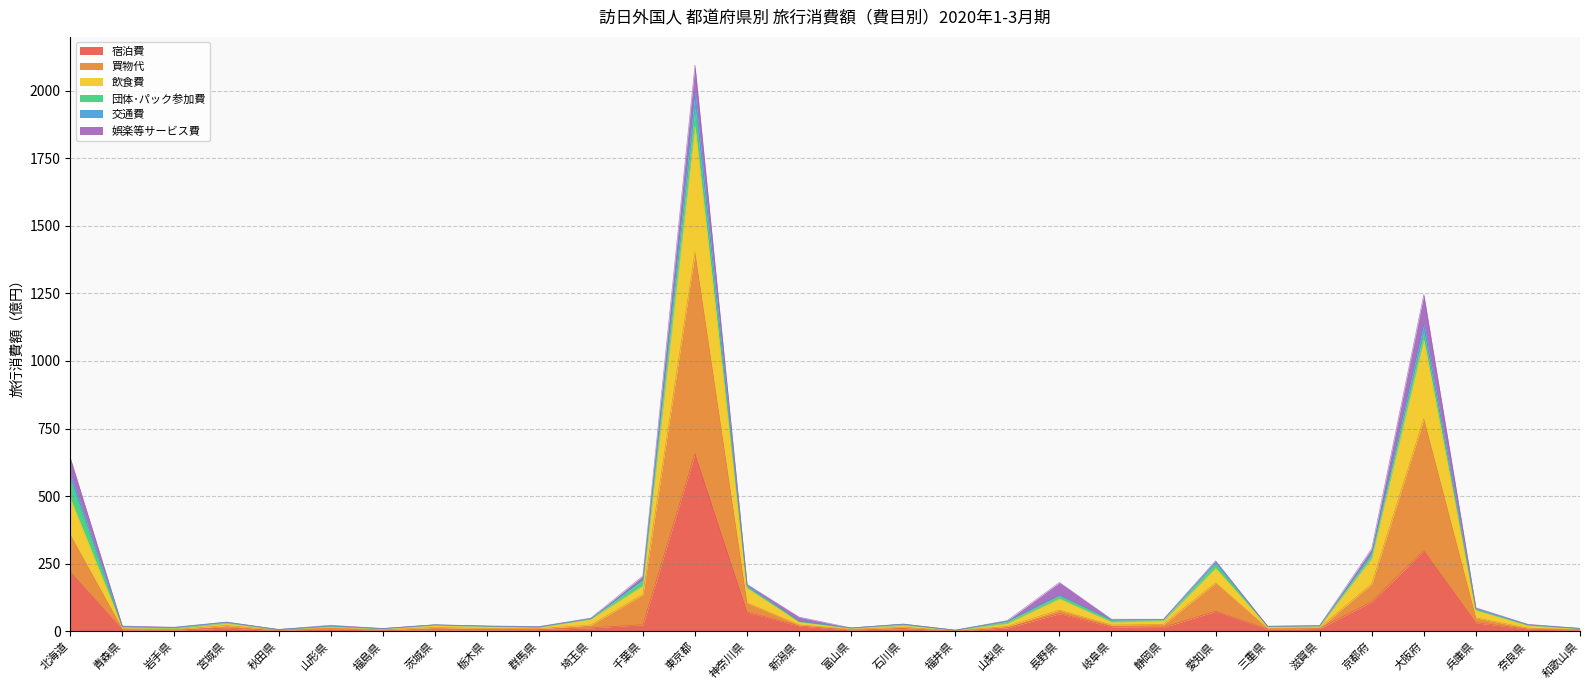

What is the value of the 宿泊費 point at the 11th from the left?

12.9